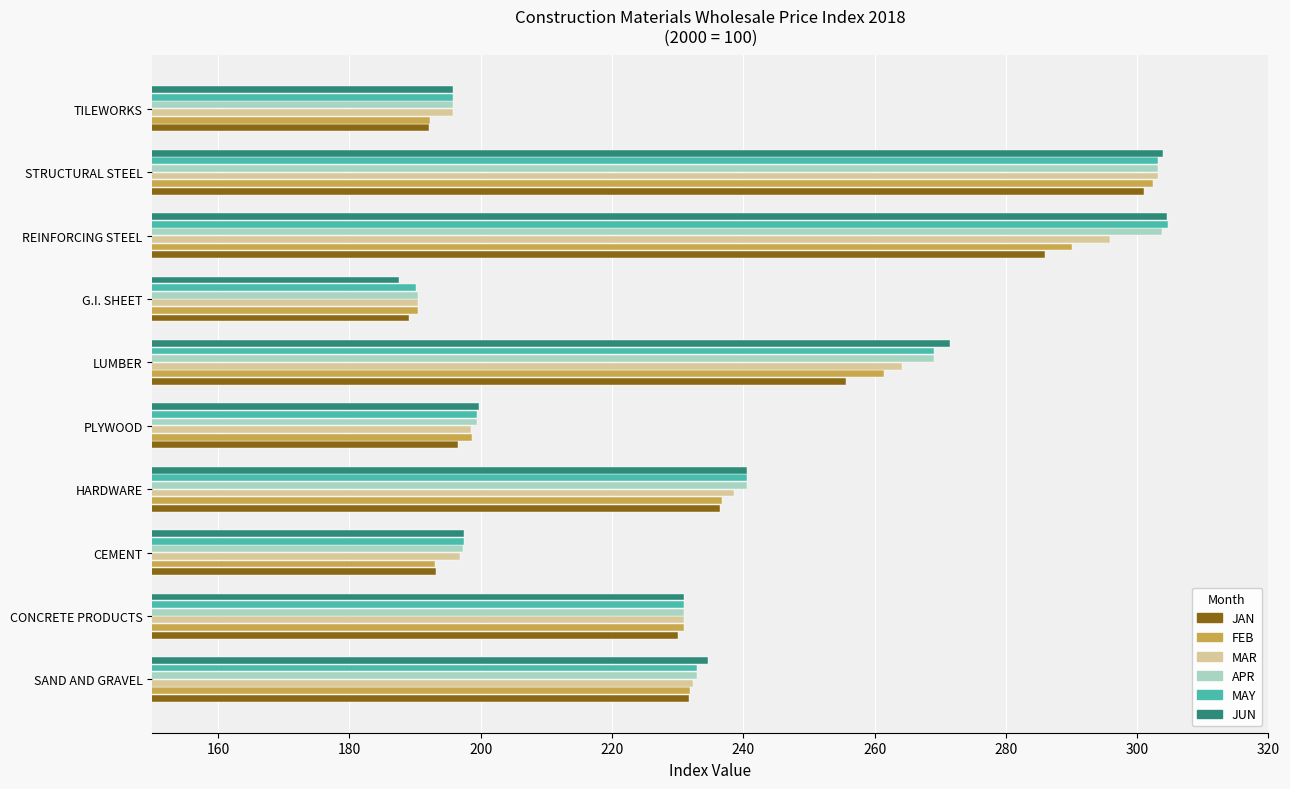

What value does the APR series have at REINFORCING STEEL?

303.8